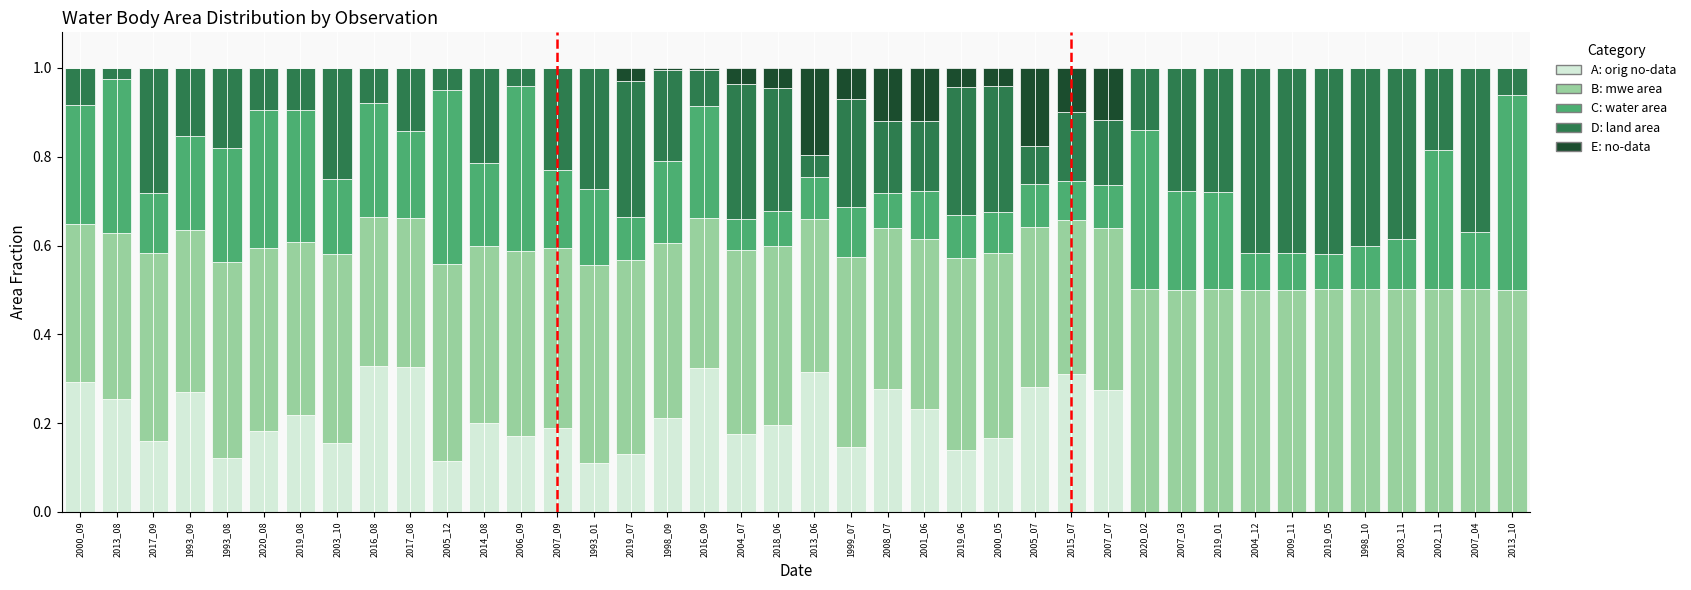

How many data points does each series have?

40